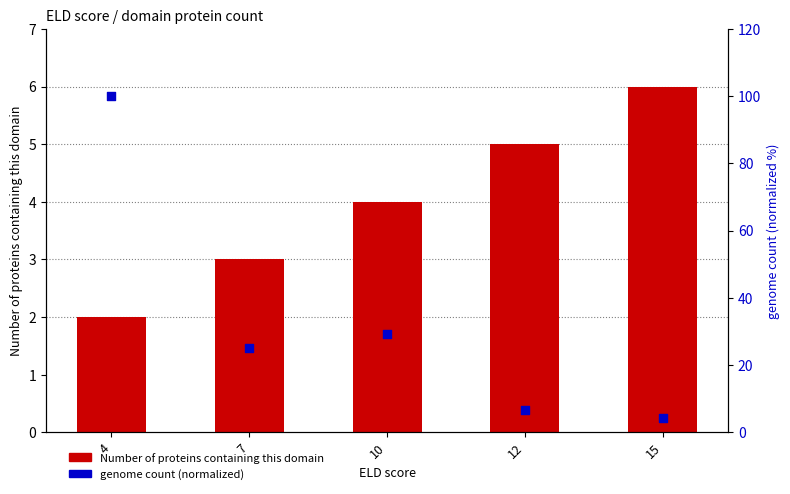

At which category is the sum across all series the highest?

4